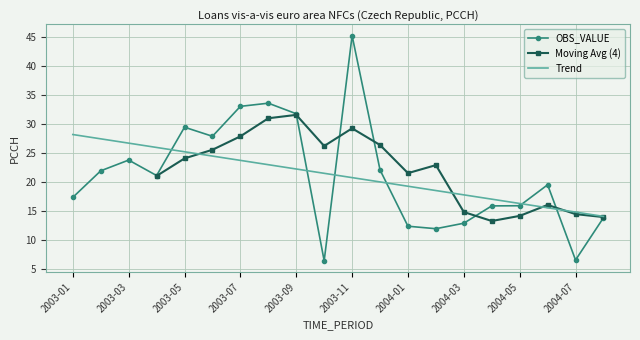

Reading left to right, extract all data points from this chart.

17.4	21.9	23.8	21.1	29.4	27.9	33.0	33.6	31.8	6.5	45.2	22.1	12.4	12.0	12.9	15.9	15.9	19.5	6.6	13.9